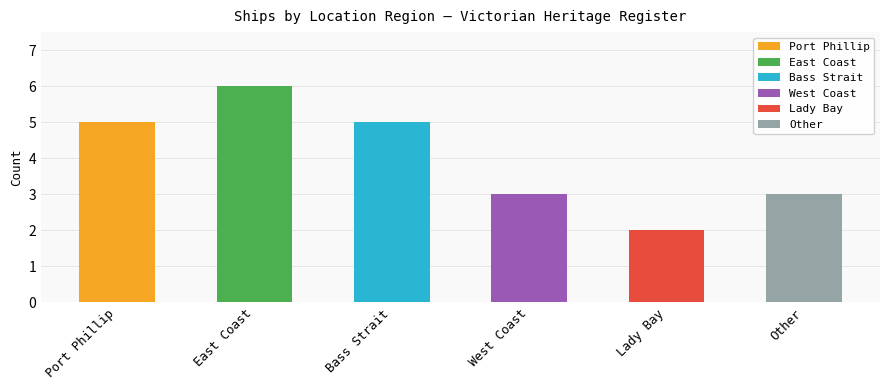

What is the sum of all values?

24